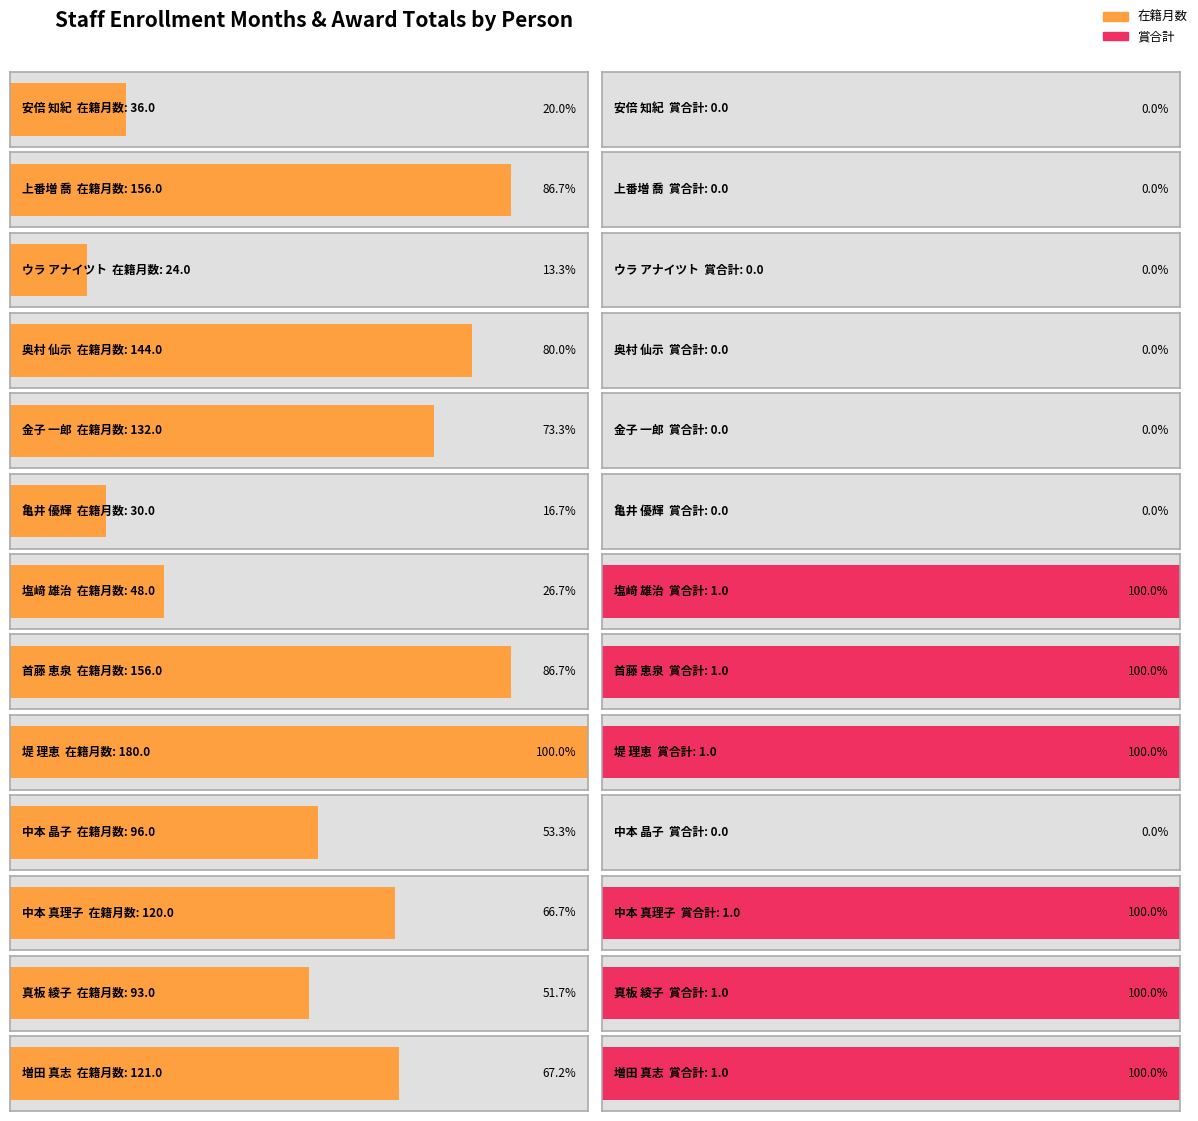

At which category is the sum across all series the highest?

堤 理恵